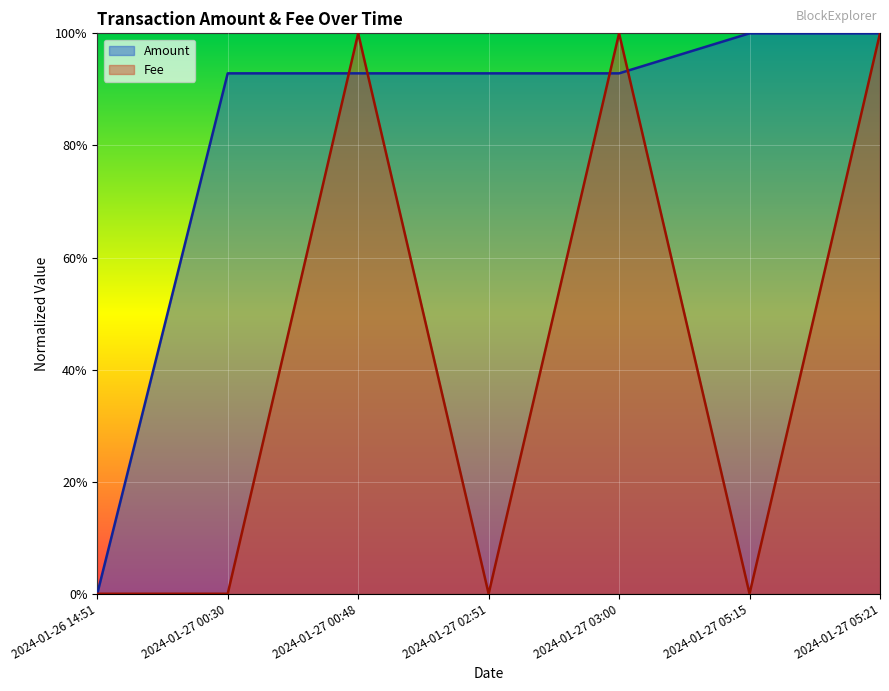

At which category does the chart reach its peak across all series?

2024-01-27 05:15